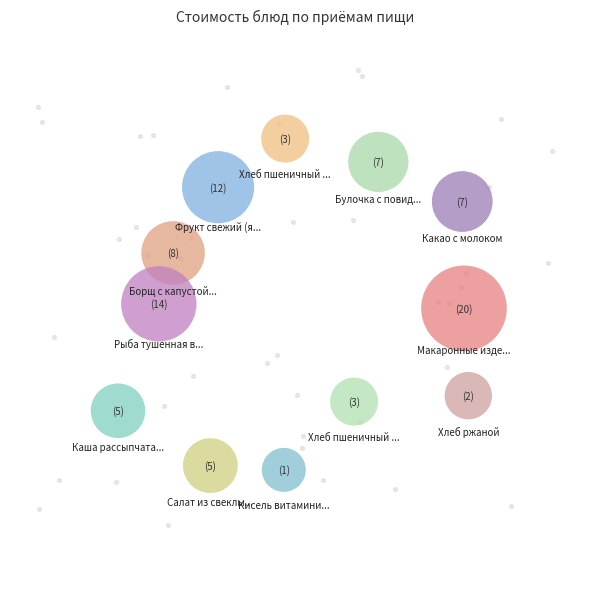

Which category has the smallest portion of the pie?

Кисель витаминизированный